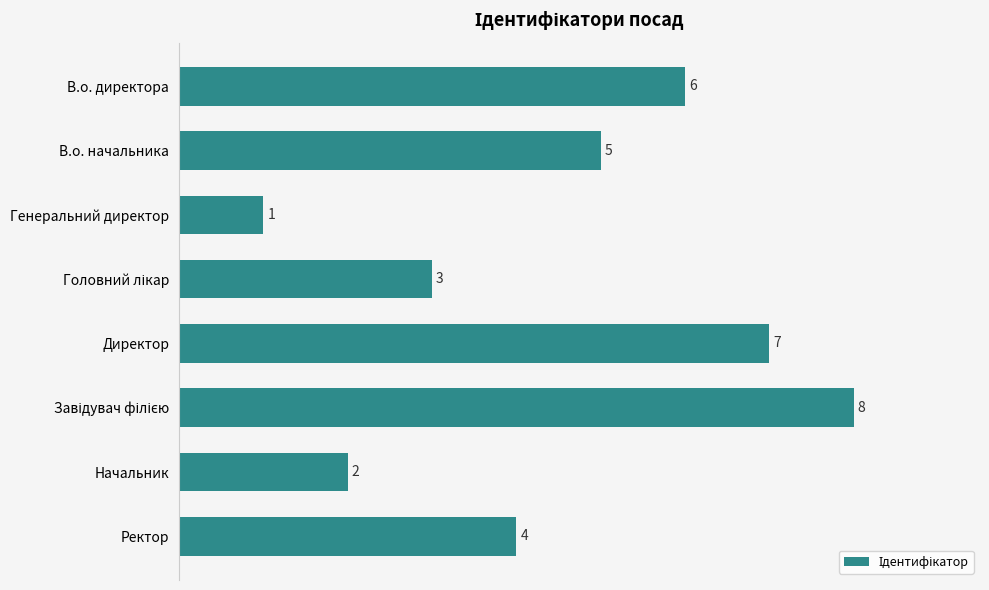

What is the maximum value shown in the chart?

8